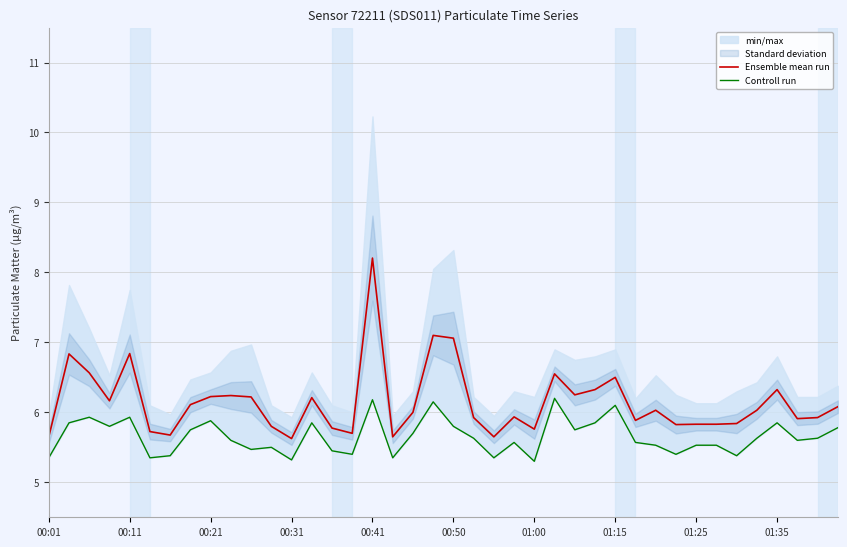

How many categories are shown in the chart?

40